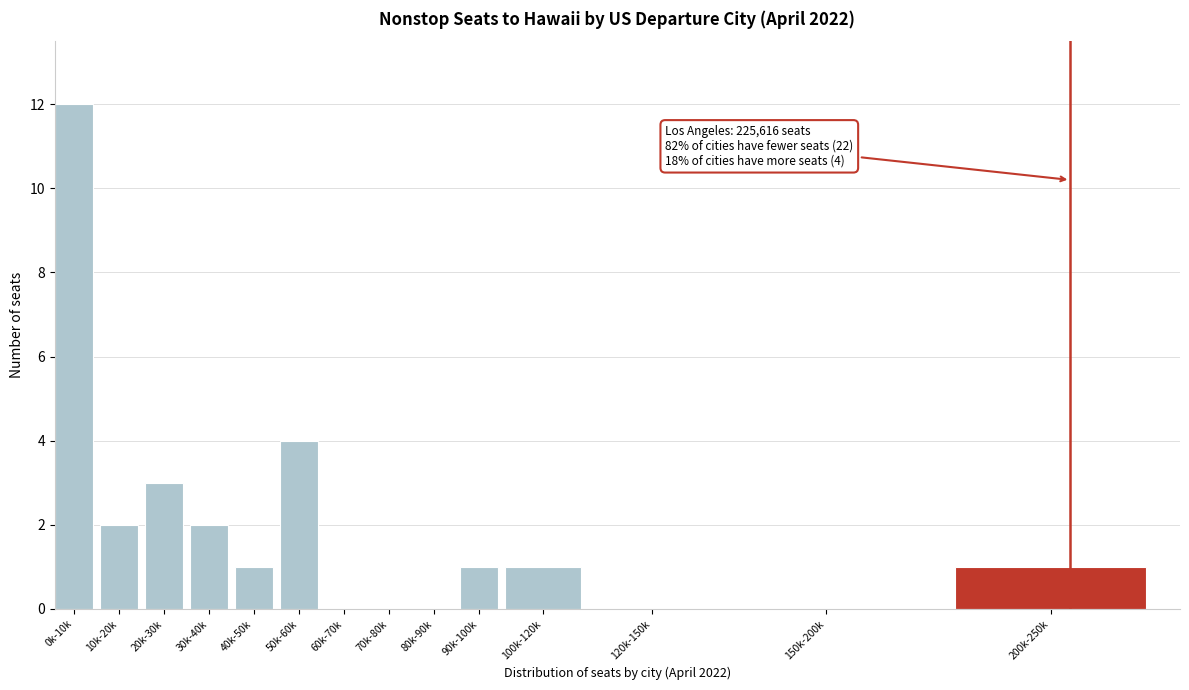

Reading left to right, what are all the values shown in this chart?

0k-10k=12	10k-20k=2	20k-30k=3	30k-40k=2	40k-50k=1	50k-60k=4	60k-70k=0	70k-80k=0	80k-90k=0	90k-100k=1	100k-120k=1	120k-150k=0	150k-200k=0	200k-250k=1